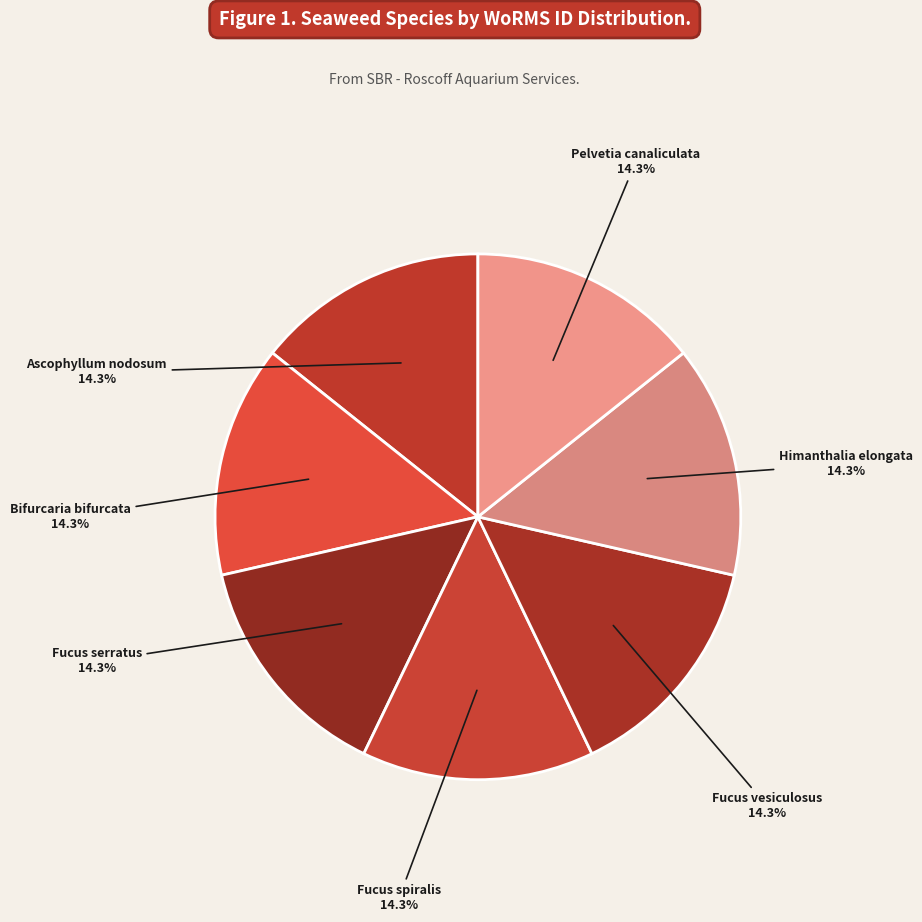

What percentage do Himanthalia elongata and Ascophyllum nodosum together represent?

28.6%